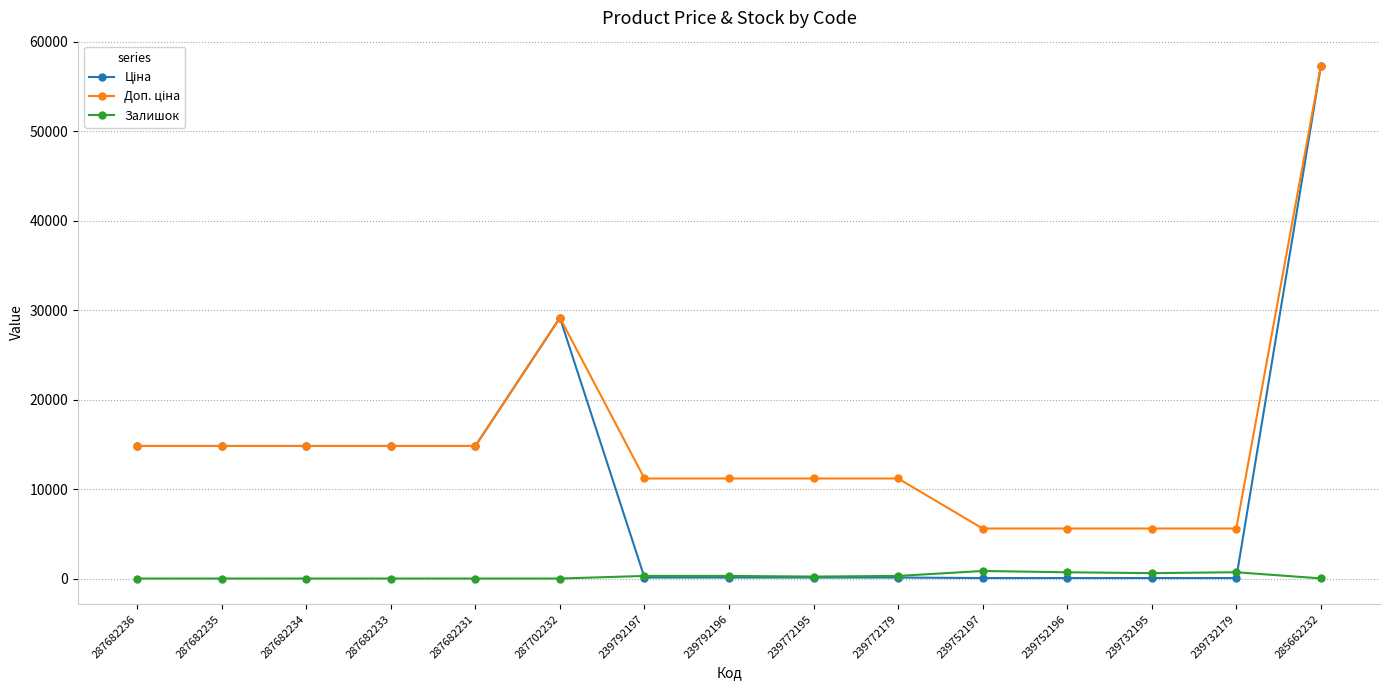

True or false: Залишок has a value of 606.0 at 239732195.

True